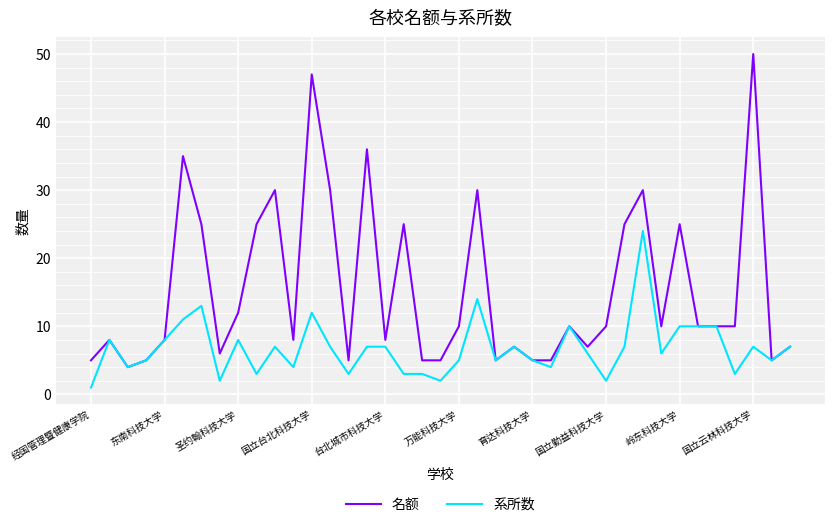

What is the highest value of the 系所数 series?

24